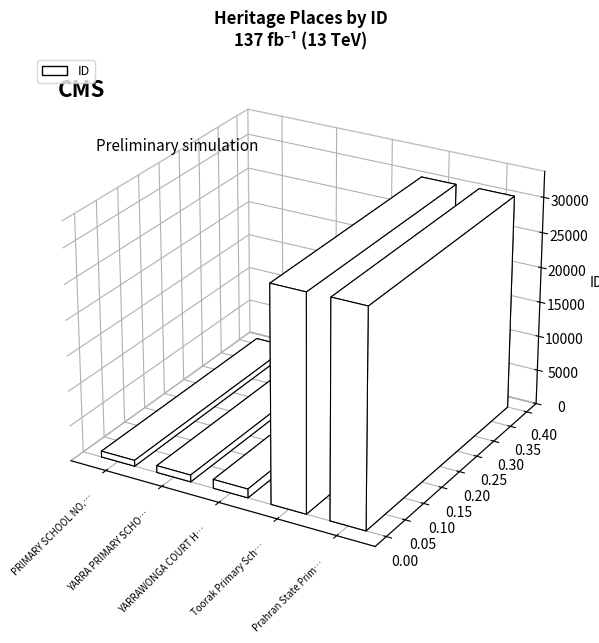

The chart shows a value of 18468 at Toorak Primary School No. 3016. True or false?

False